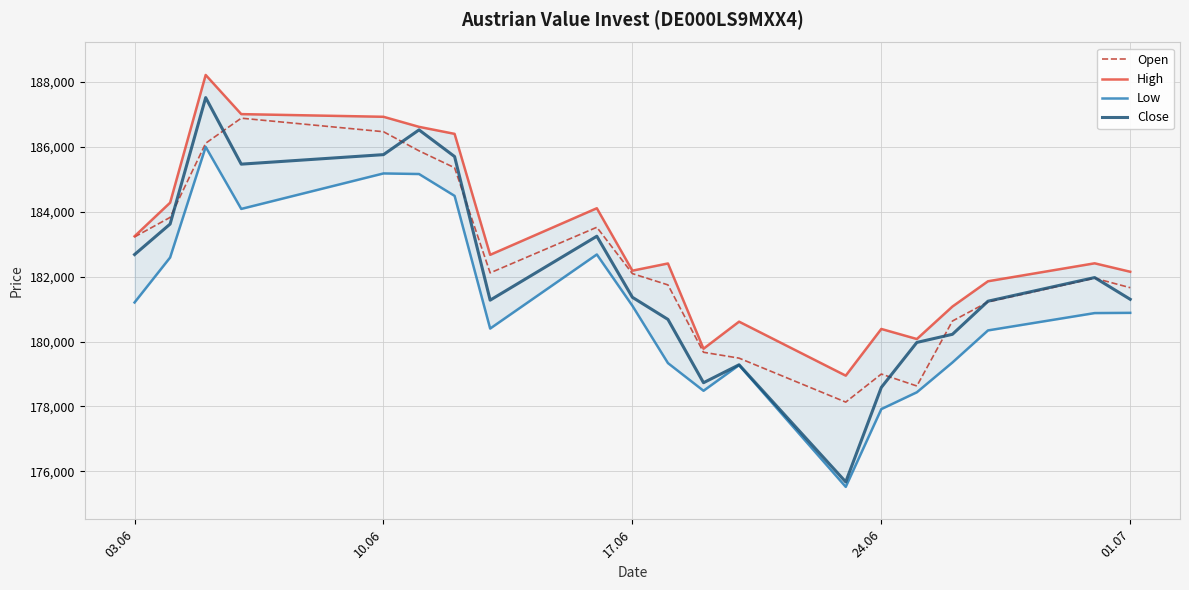

How many distinct data groups are displayed?

4